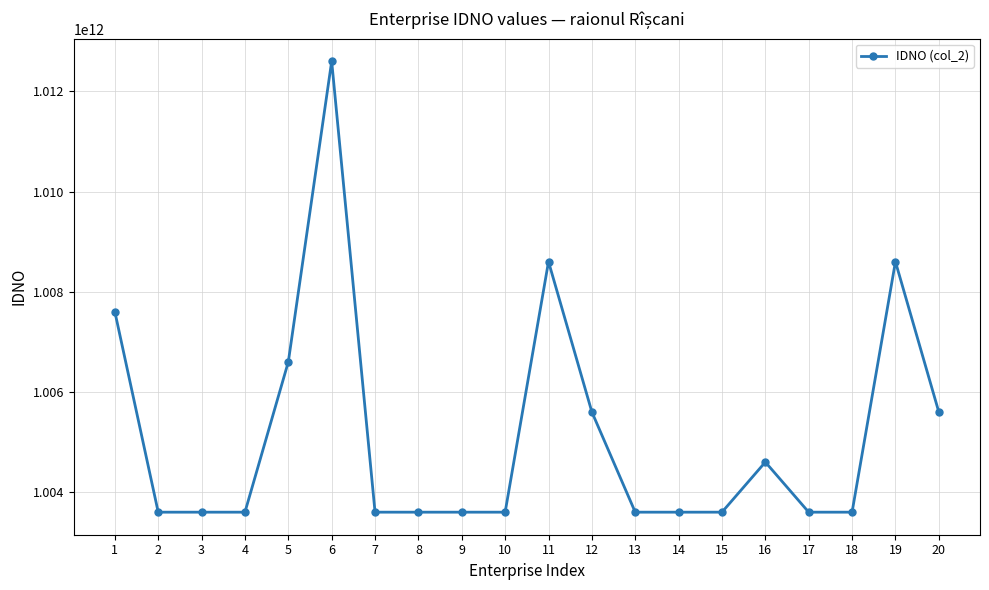

Where is the data nearest to the value 1008102002945?

19